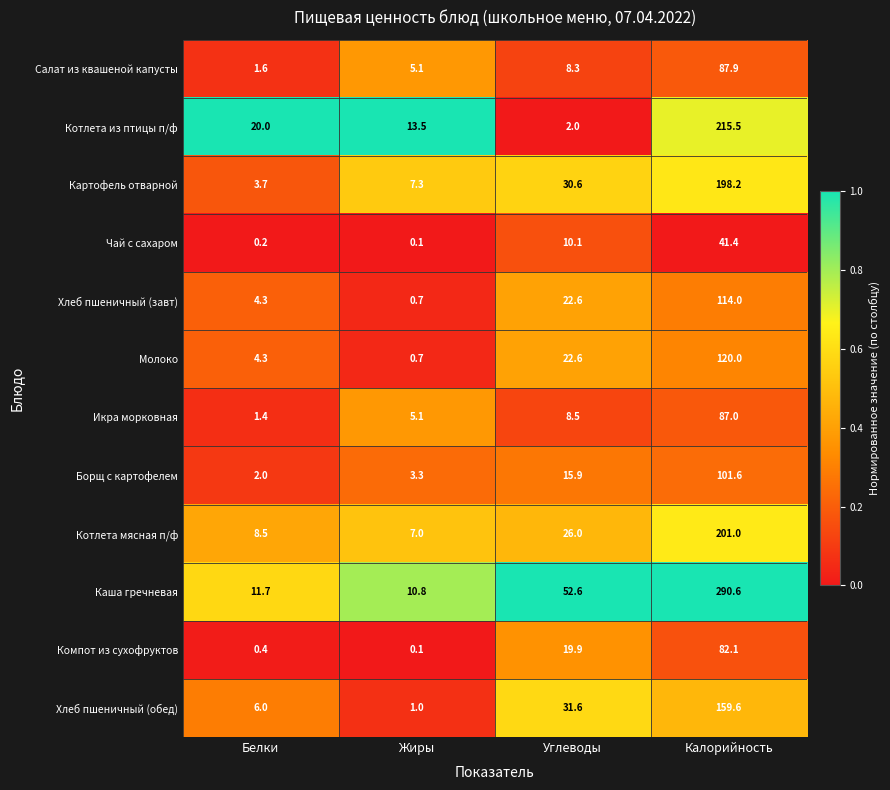

Which series has the widest spread of values?

Каша гречневая